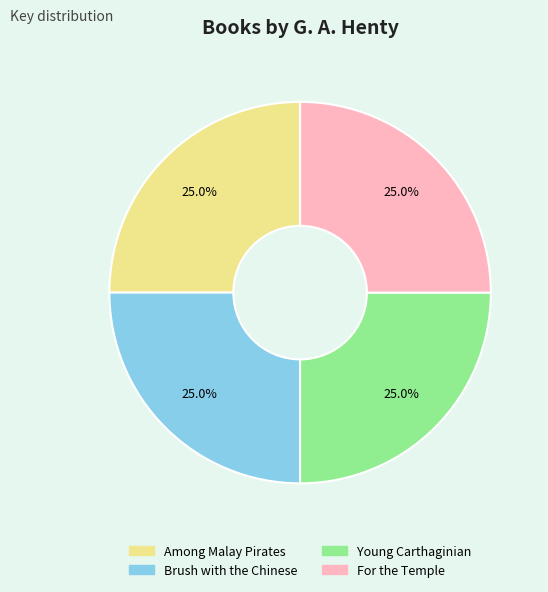

True or false: Young Carthaginian accounts for 25% of the total.

True